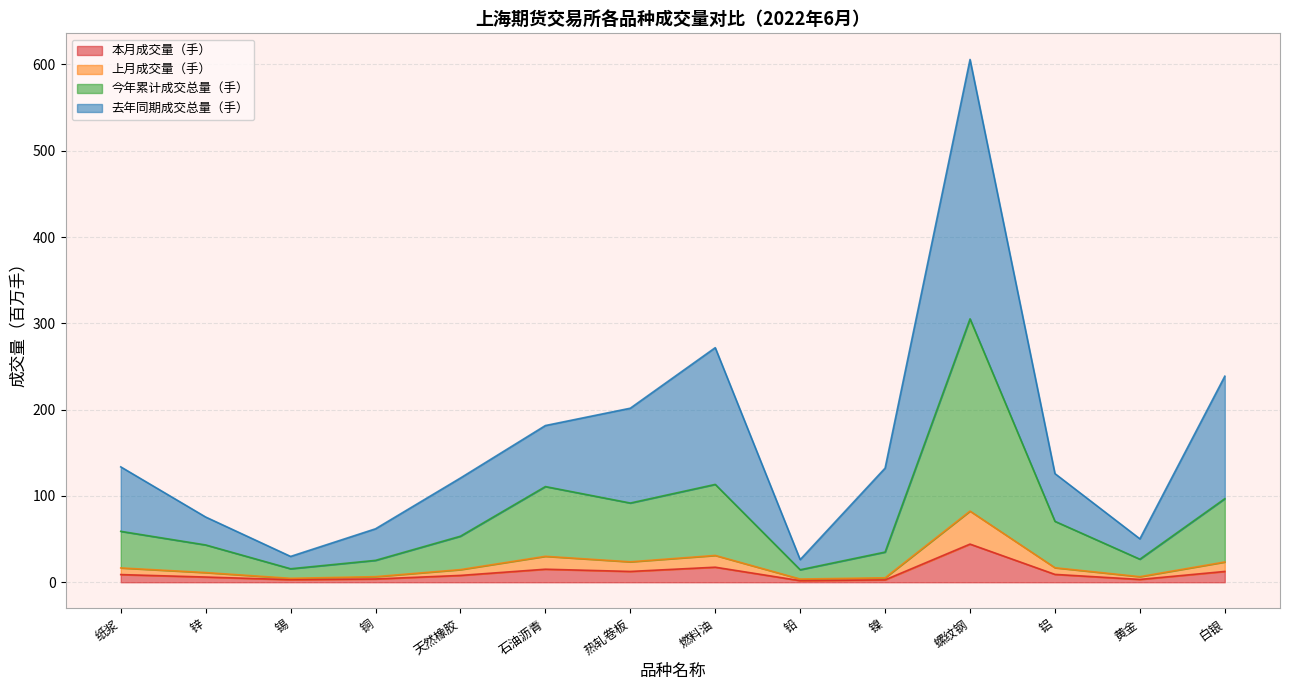

List the series in order of their peak value, lowest first.

本月成交量（手）, 上月成交量（手）, 今年累计成交总量（手）, 去年同期成交总量（手）